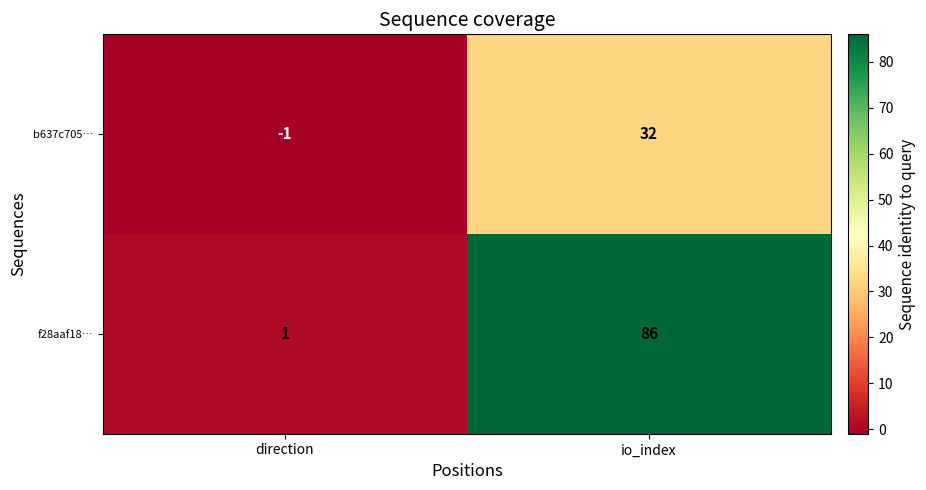

Rank the series at io_index from lowest to highest value.

b637c705…, f28aaf18…